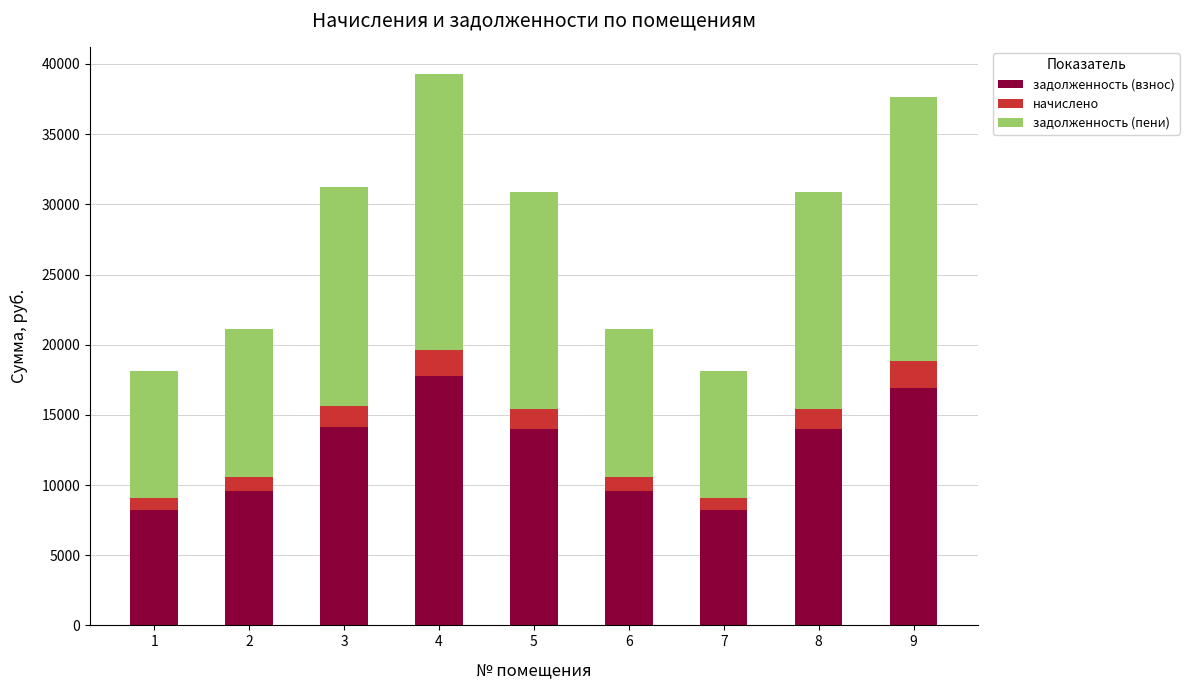

What is the total value across all series at 4?

39259.3